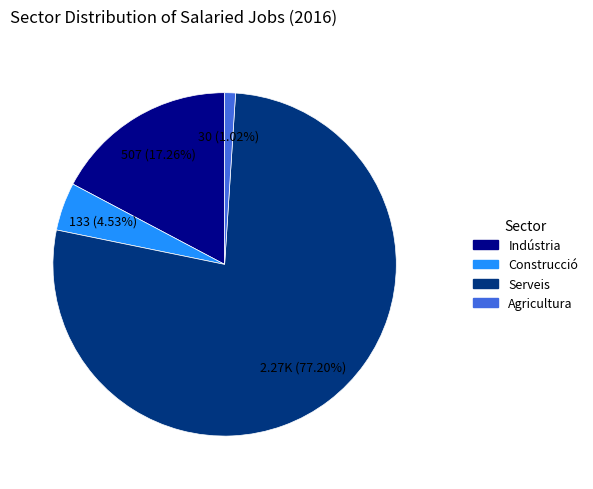

Is there a majority slice in this chart?

Yes